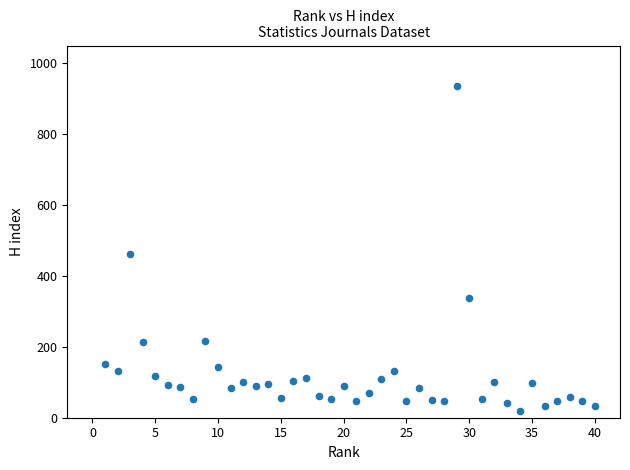

What is the range of X values (max minus min)?

39